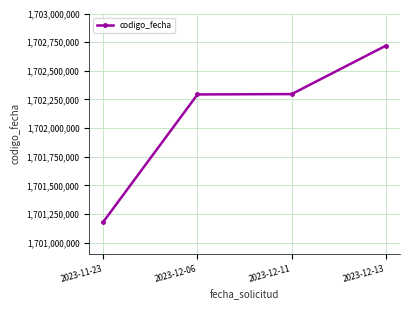

Read the value at 2023-12-11.

1702296828